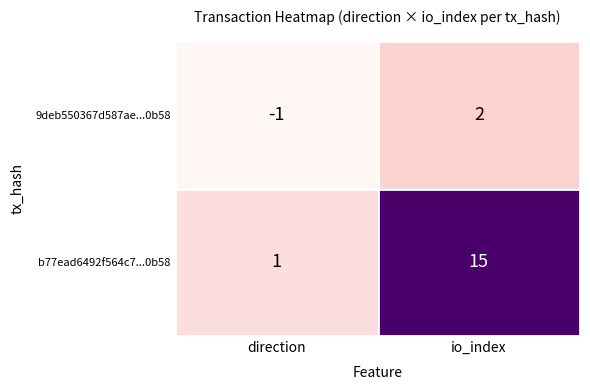

Which series has the largest total across all categories?

b77ead6492f564c7...0b58